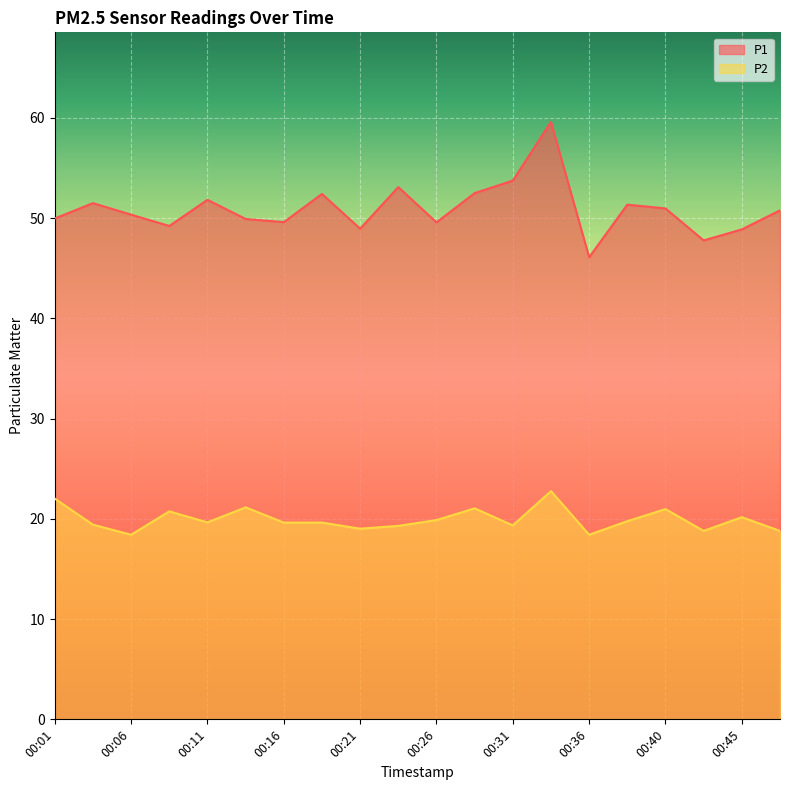

The P1 series shows 53.1 at 00:23. True or false?

True